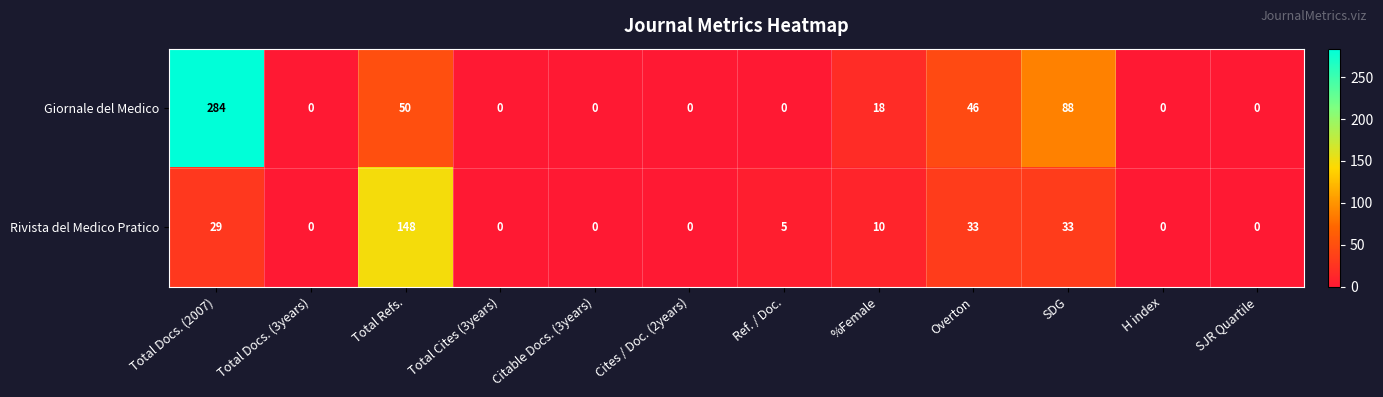

The Rivista del Medico Pratico series shows 33 at Overton. True or false?

True